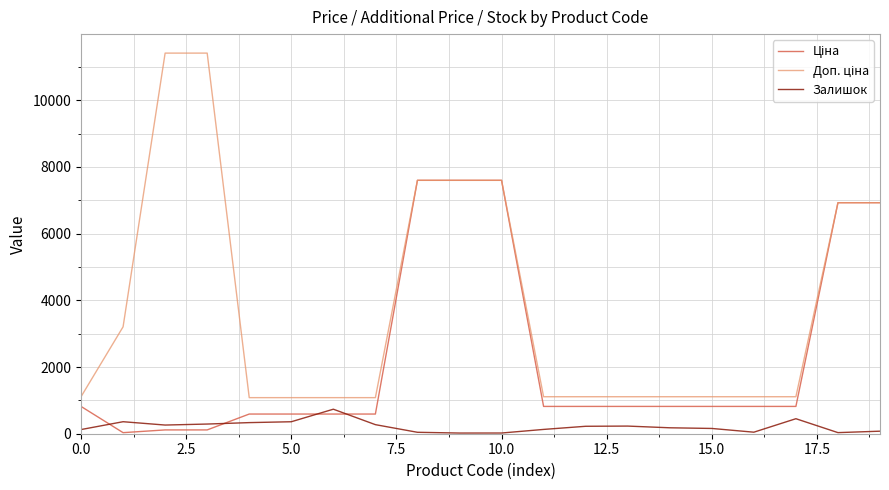

What is the greatest value displayed?

11410.0